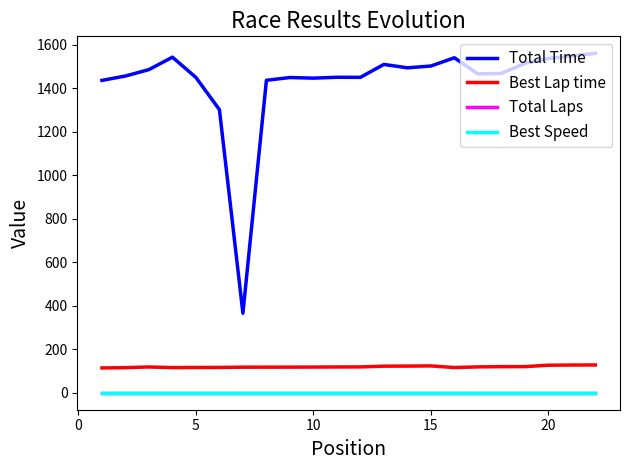

Which series has the widest spread of values?

Total Time